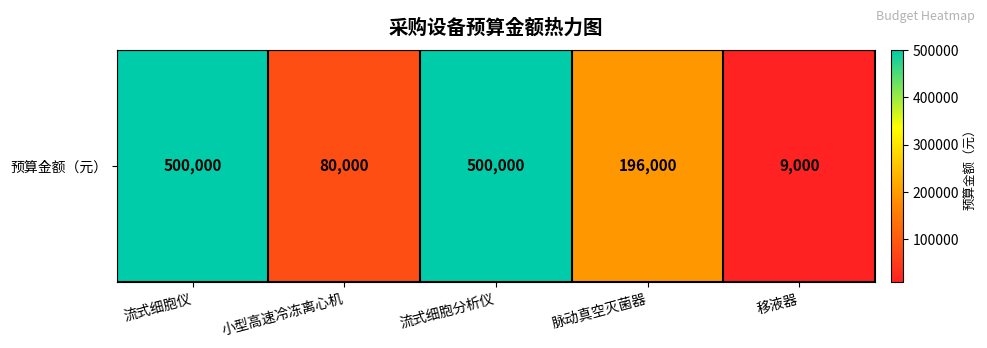

At which label is the value closest to 254500?

脉动真空灭菌器